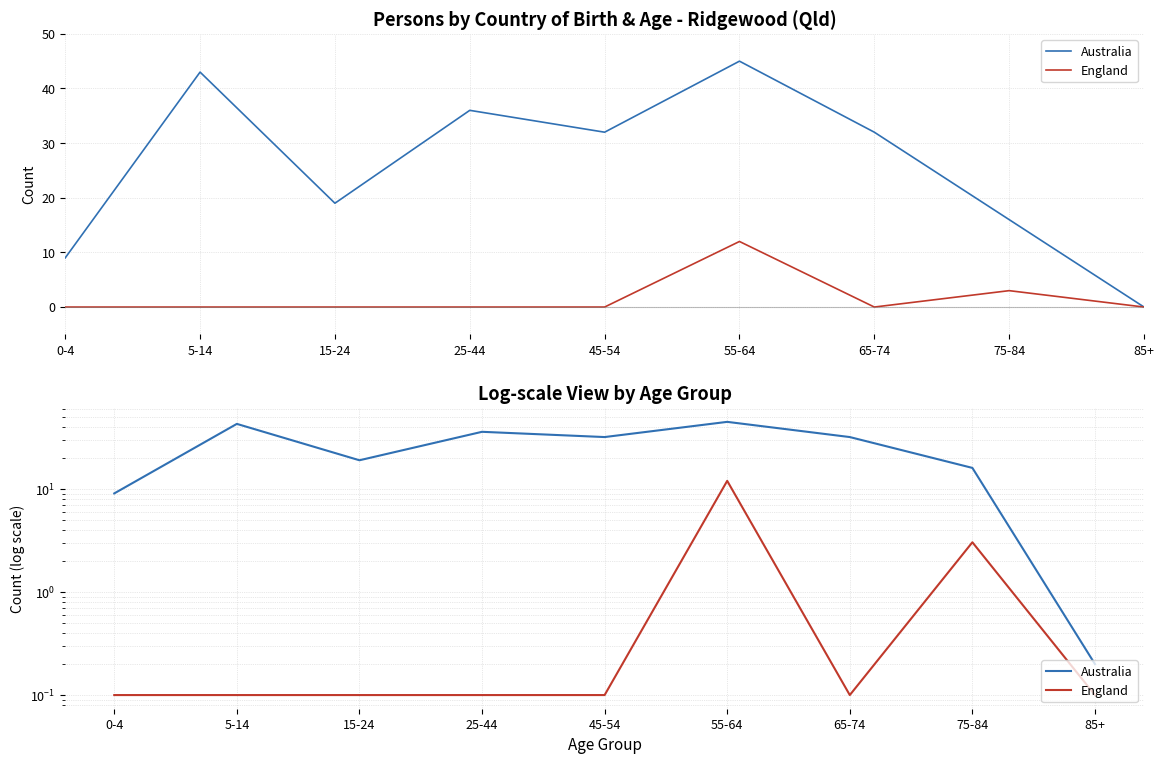

At which label does Australia reach its minimum?

85+